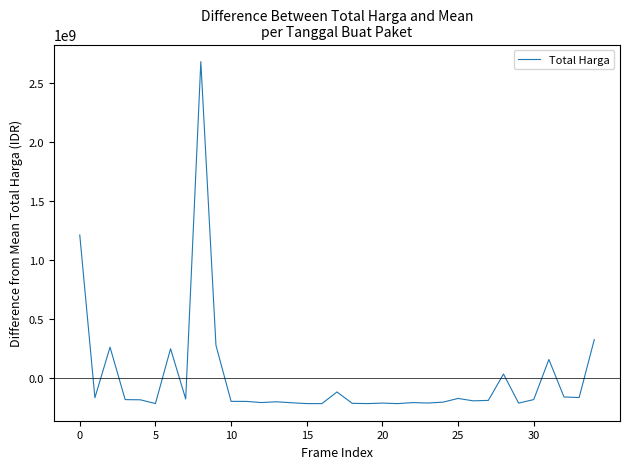

How many values are below -187402202?

18